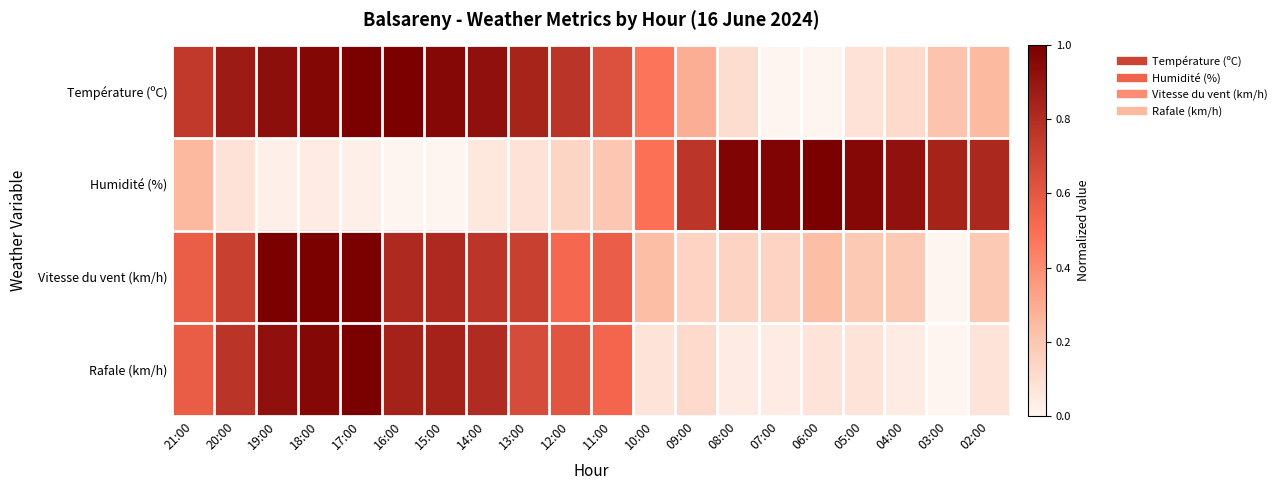

List the series in order of their peak value, lowest first.

Température (ºC), Humidité (%), Vitesse du vent (km/h), Rafale (km/h)